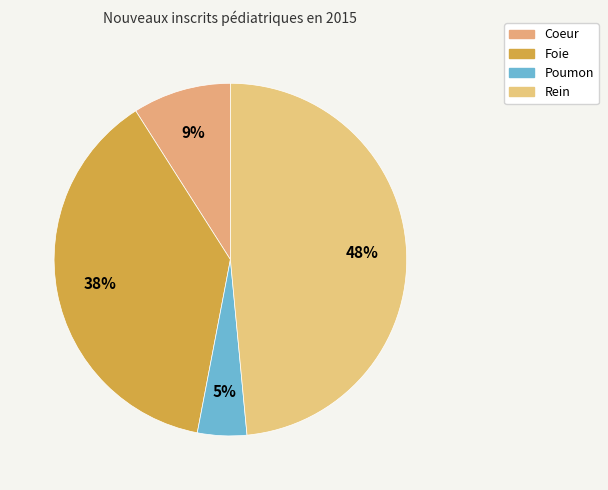

How many segments does this pie chart have?

4